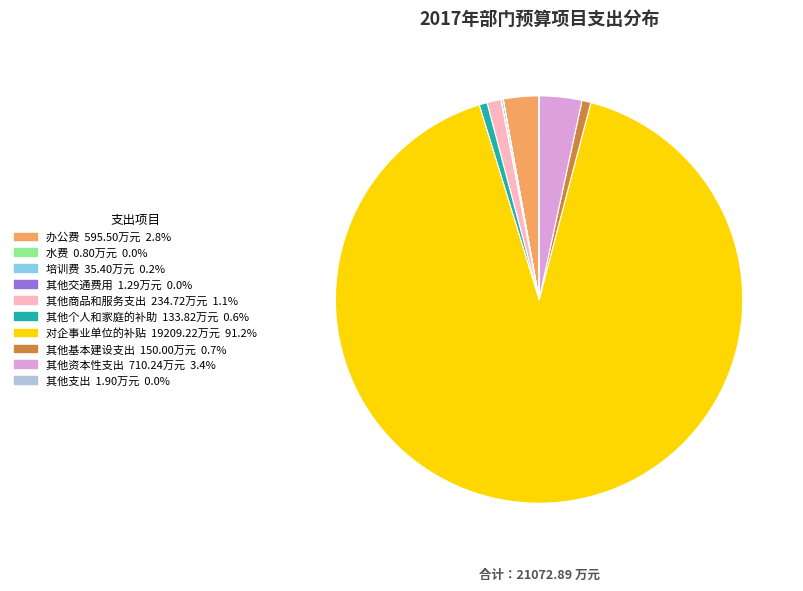

Between 对企事业单位的补贴 and 办公费, which is larger?

对企事业单位的补贴